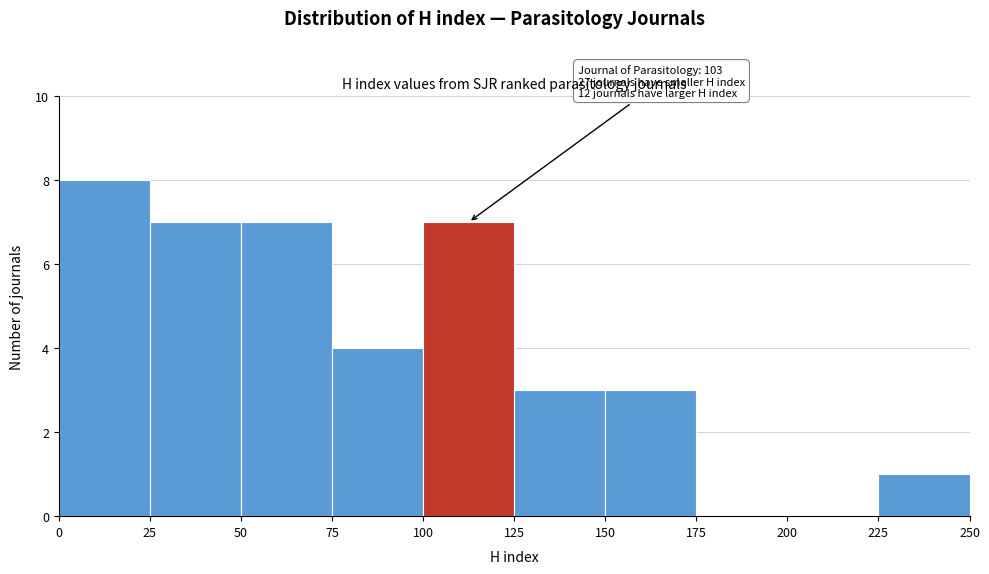

Which range on the x-axis has the tallest bar?

0 to 25